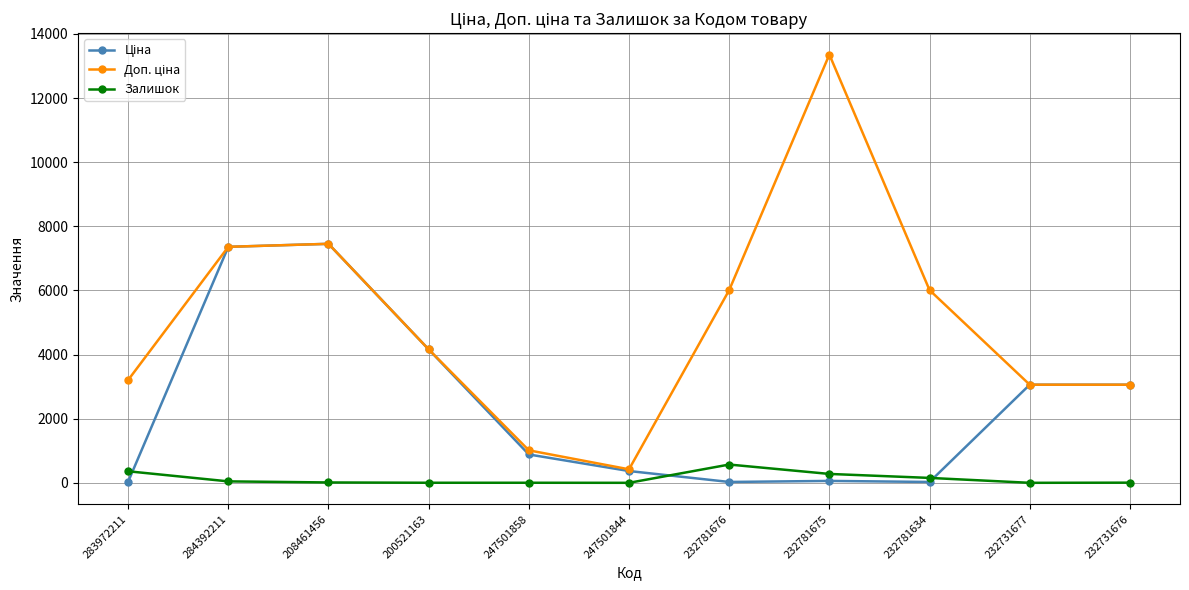

What is the difference between the Залишок values at 232781675 and 232781634?

124.0